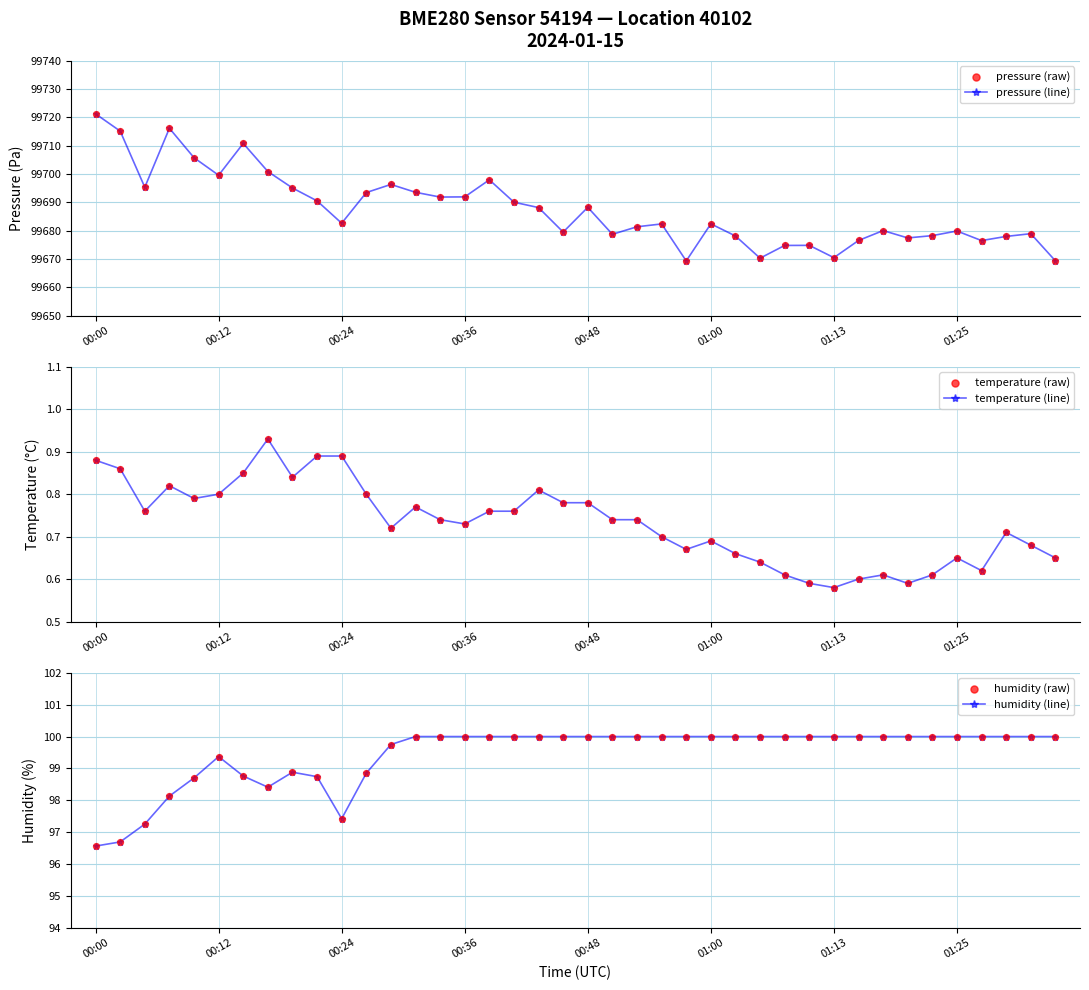

Which series has the largest Y range (max minus min)?

pressure (line)